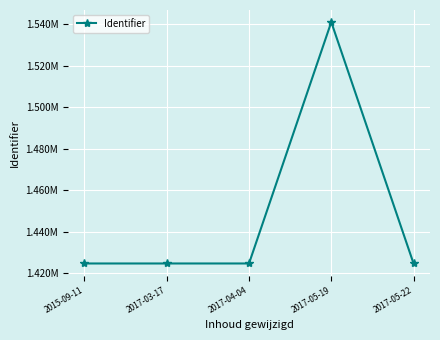

What is the minimum value shown in the chart?

1424736